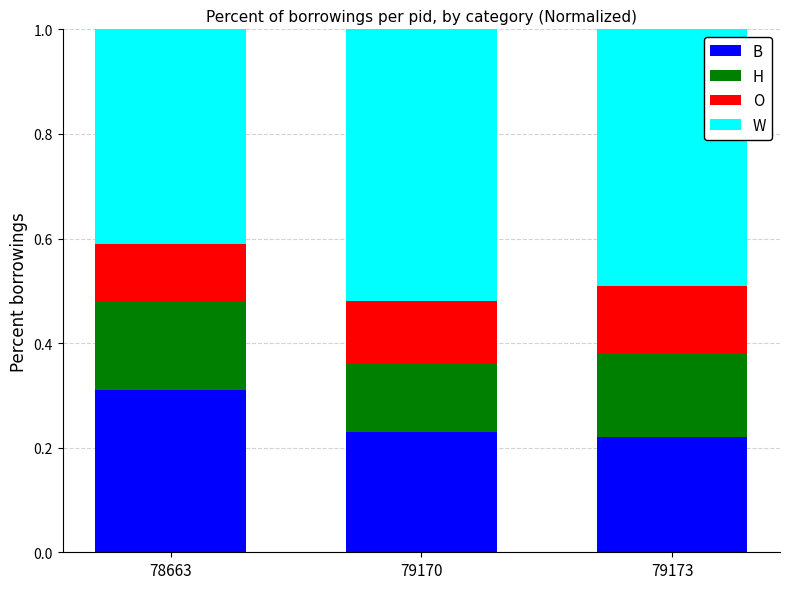

At which label does B reach its peak?

78663